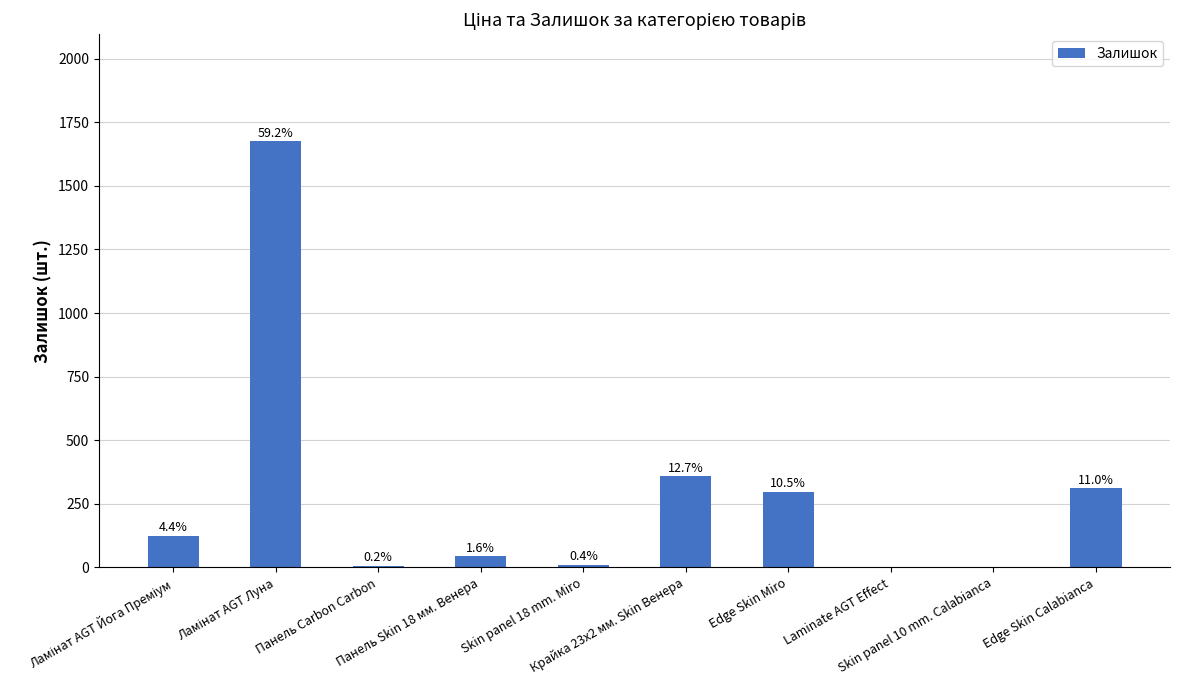

Are the bars horizontal?

No